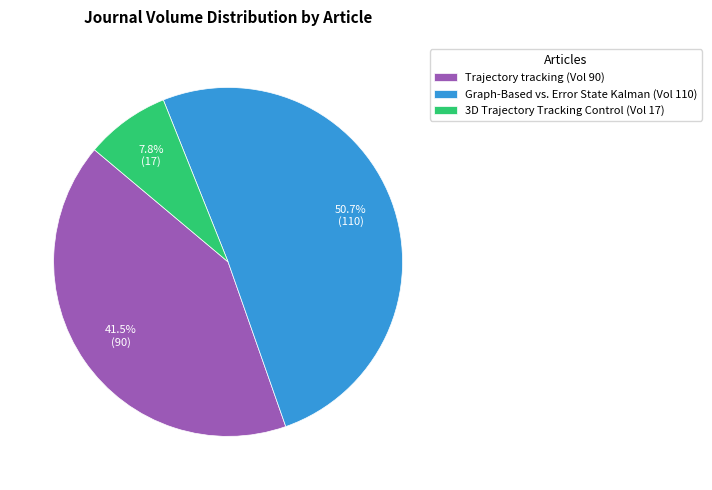

What is the smallest slice in the pie chart?

3D Trajectory Tracking Control (Vol 17)